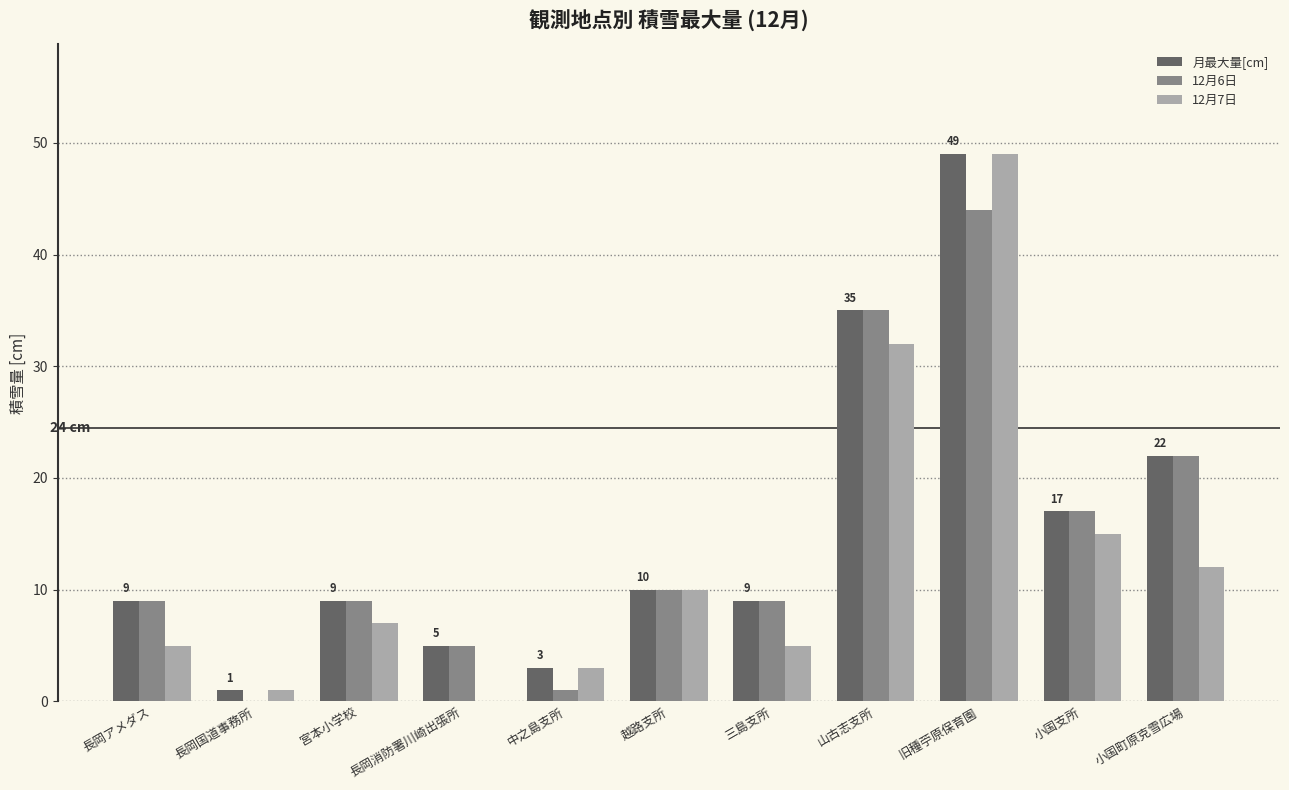

Which series changed the most between 長岡消防署川崎出張所 and 山古志支所?

12月7日